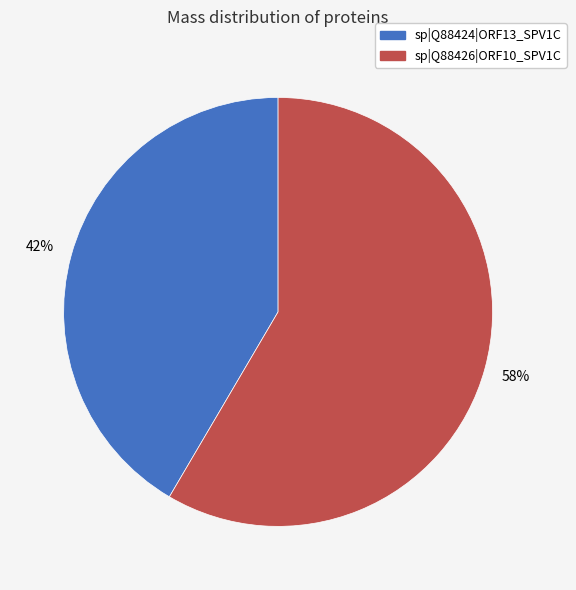

To the nearest percent, what percentage of the pie is sp|Q88424|ORF13_SPV1C?

42%